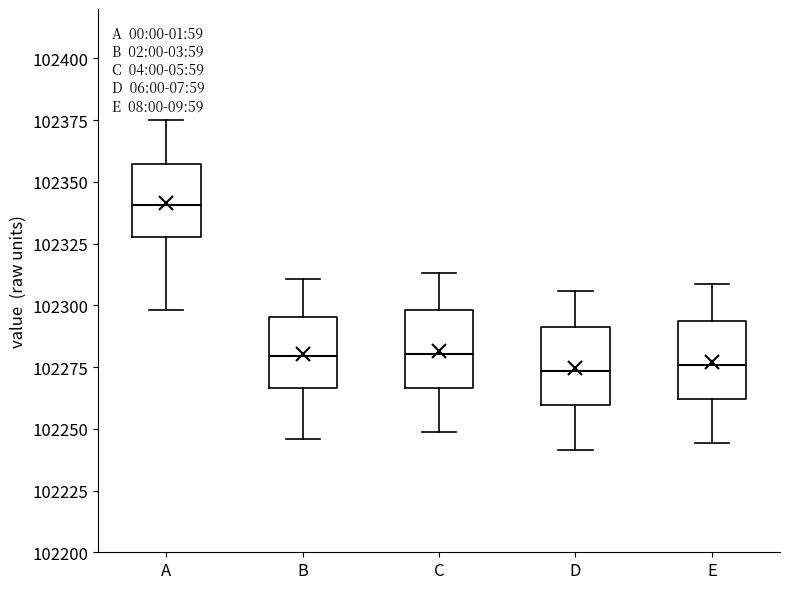

Reading left to right, read every box against the y-axis: the position of its median line, the range the box covers, and the ends of its whiskers. The values are not printed on the chart, so give them approximately, as read against the axis.

A: median 102340, box 102330 to 102355, whiskers 102300 to 102375
B: median 102280, box 102265 to 102295, whiskers 102245 to 102310
C: median 102280, box 102265 to 102300, whiskers 102250 to 102315
D: median 102275, box 102260 to 102290, whiskers 102240 to 102305
E: median 102275, box 102260 to 102295, whiskers 102245 to 102310